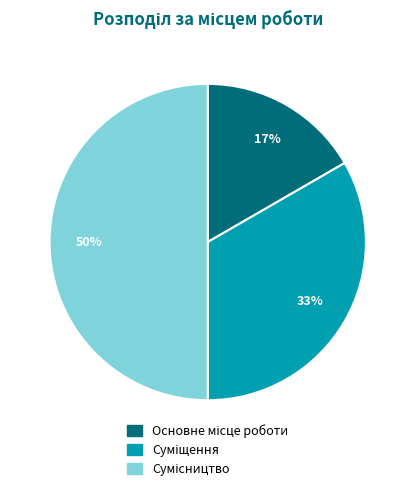

To the nearest percent, what is the average slice percentage?

33%